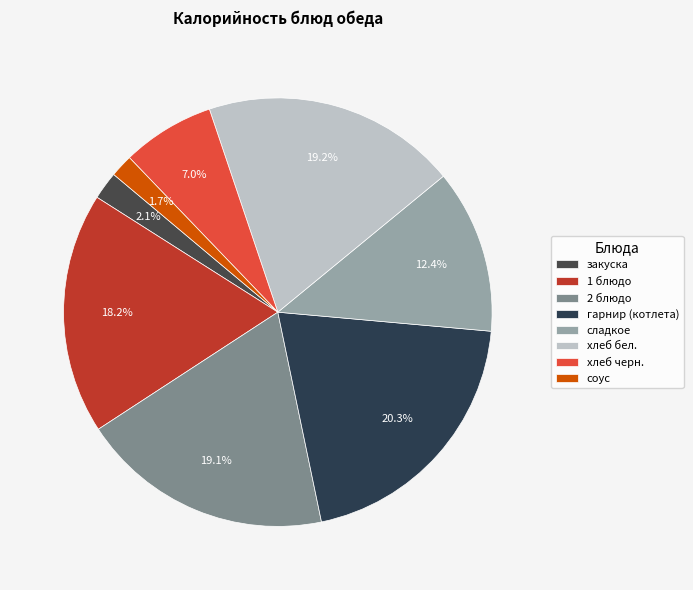

The хлеб черн. slice represents 1% of the pie. True or false?

False